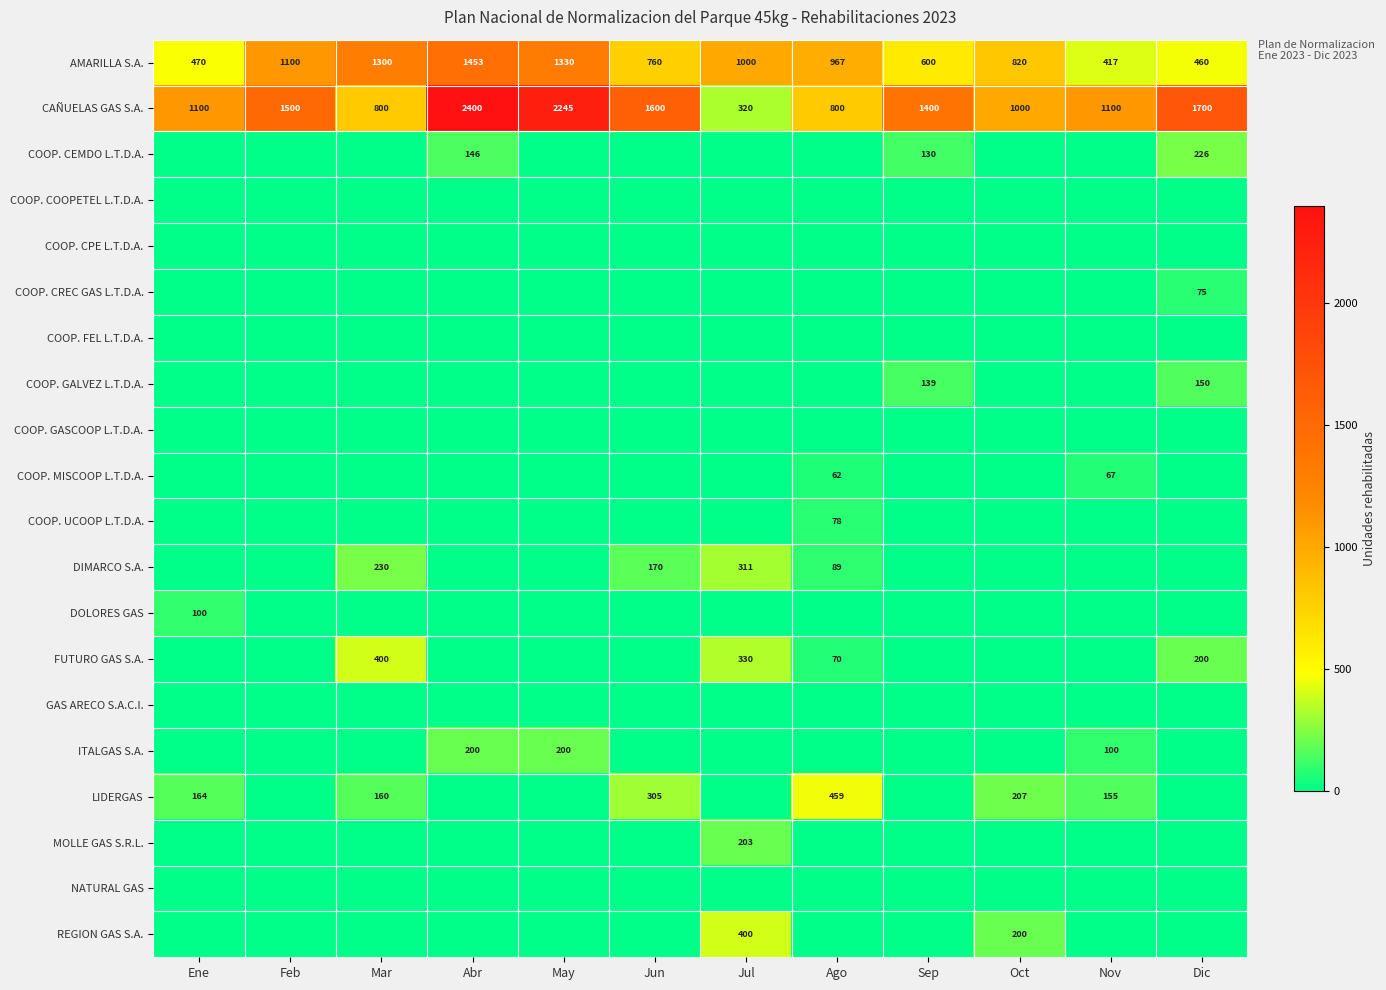

How many series are shown in this chart?

20